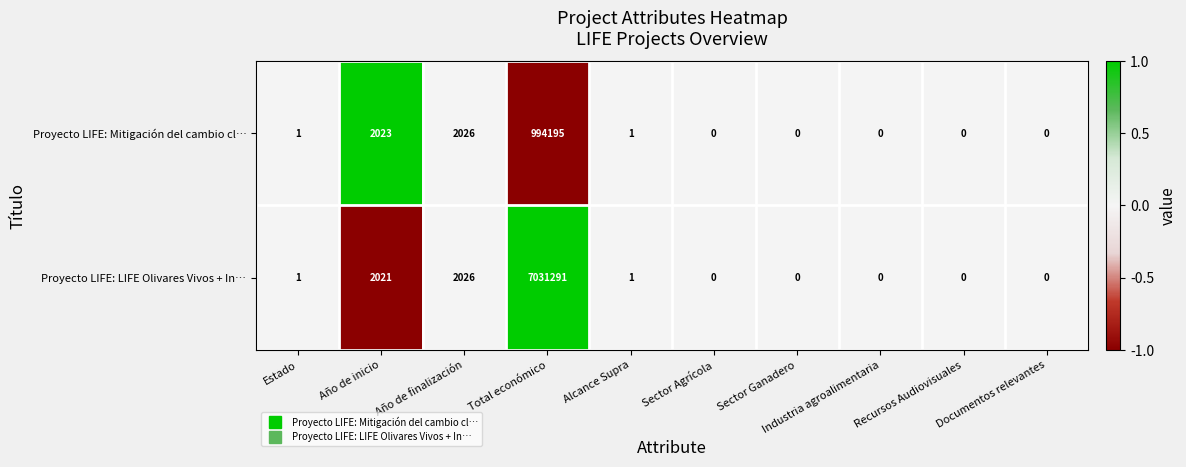

Where is Proyecto LIFE: Mitigación del cambio cl… nearest to the value 497097?

Año de finalización